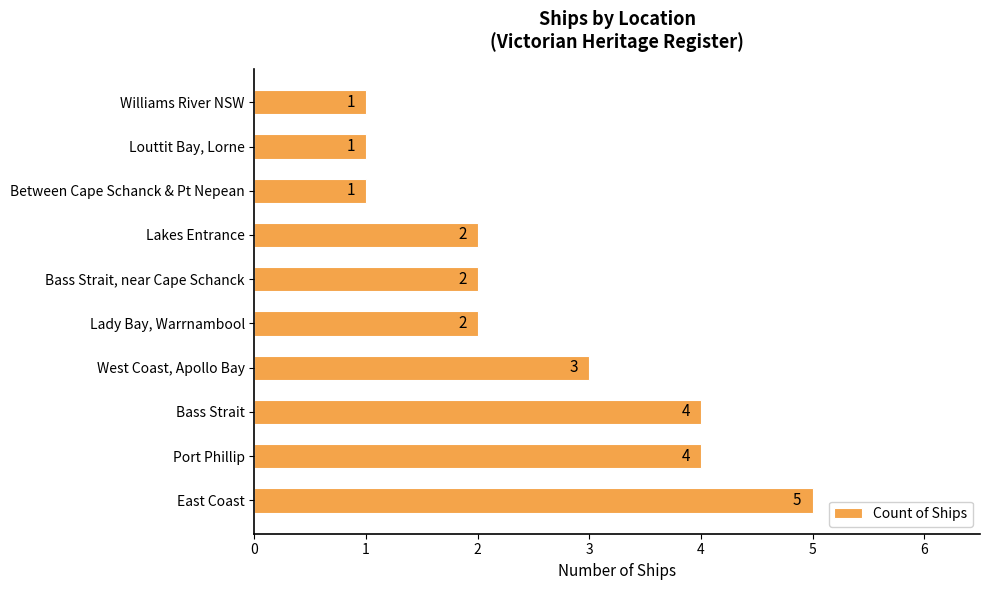

Reading bottom to top, list all the values displayed in this chart.

East Coast=5	Port Phillip=4	Bass Strait=4	West Coast, Apollo Bay=3	Lady Bay, Warrnambool=2	Bass Strait, near Cape Schanck=2	Lakes Entrance=2	Between Cape Schanck & Pt Nepean=1	Louttit Bay, Lorne=1	Williams River NSW=1